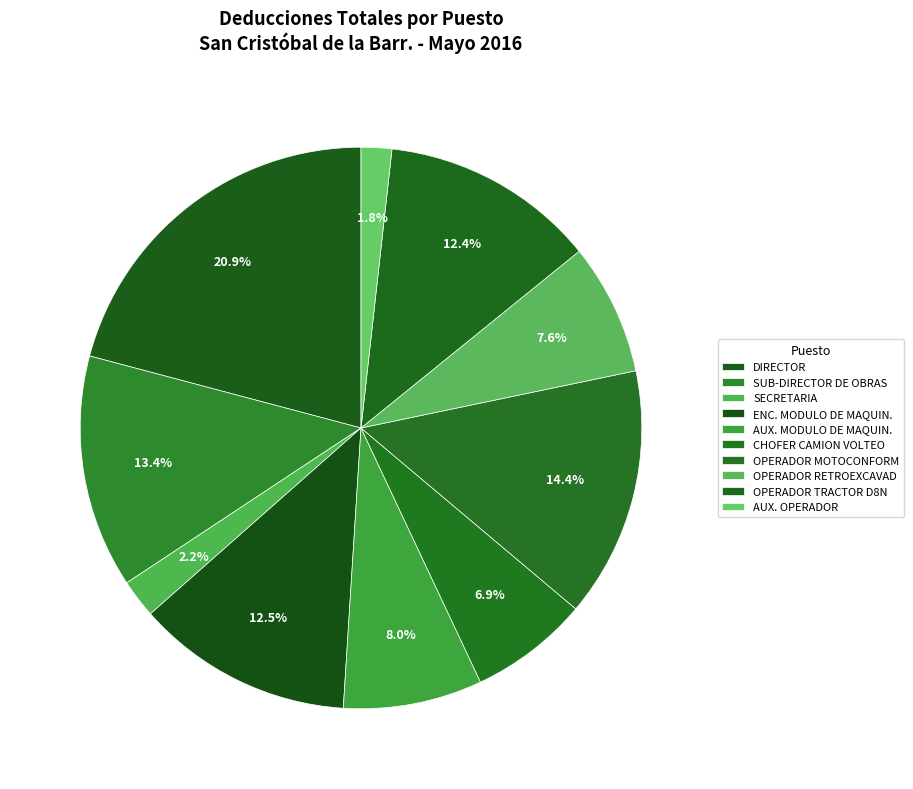

What percentage is the AUX. OPERADOR slice, to the nearest percent?

2%